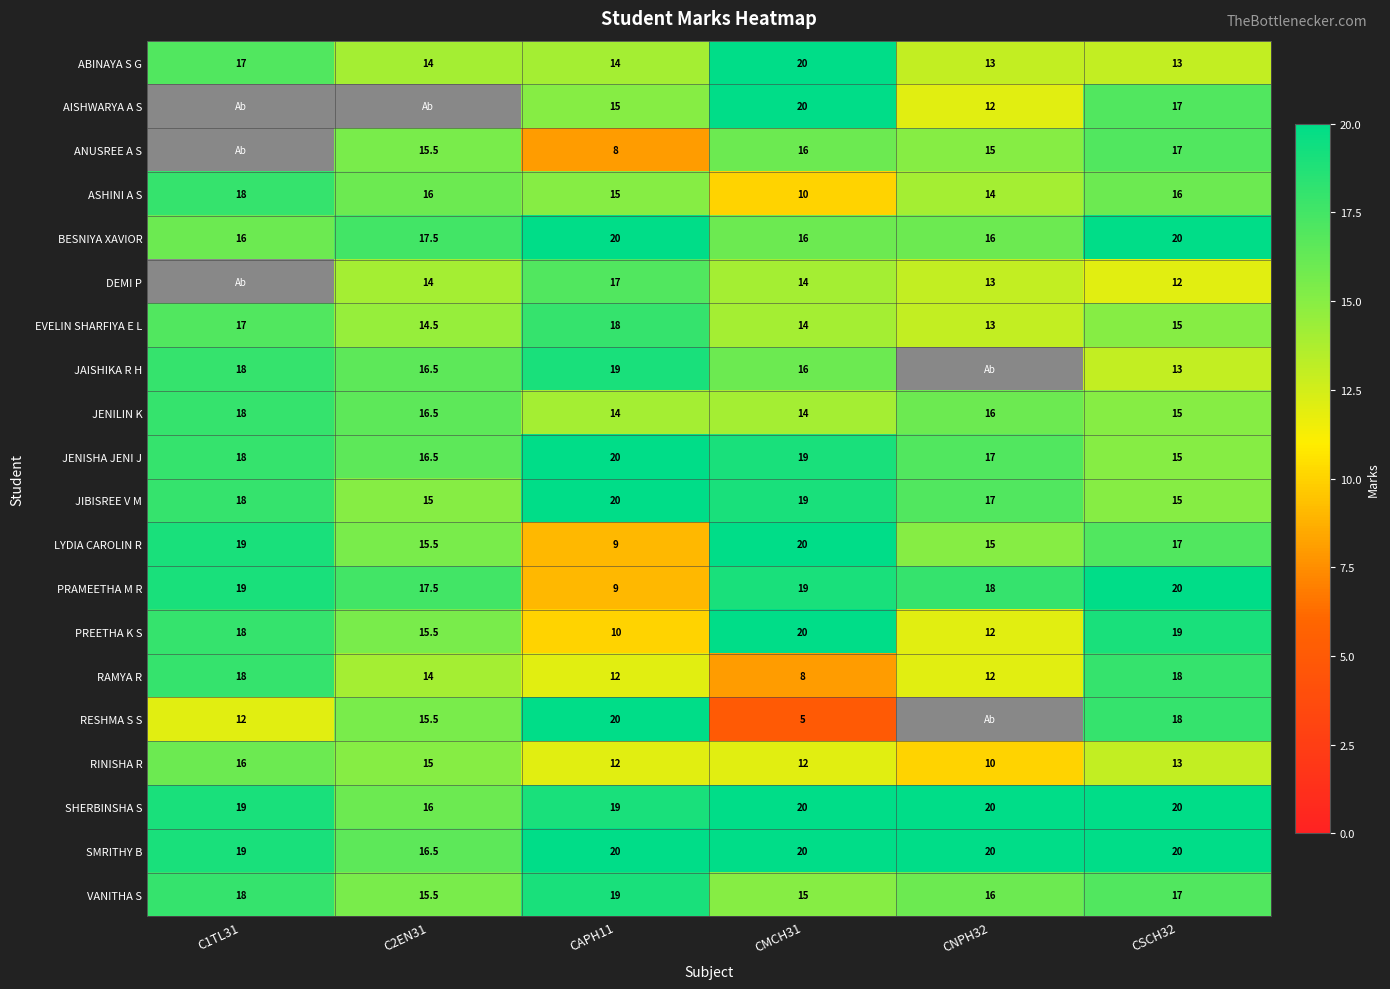

What value does the VANITHA S series have at C2EN31?

15.5